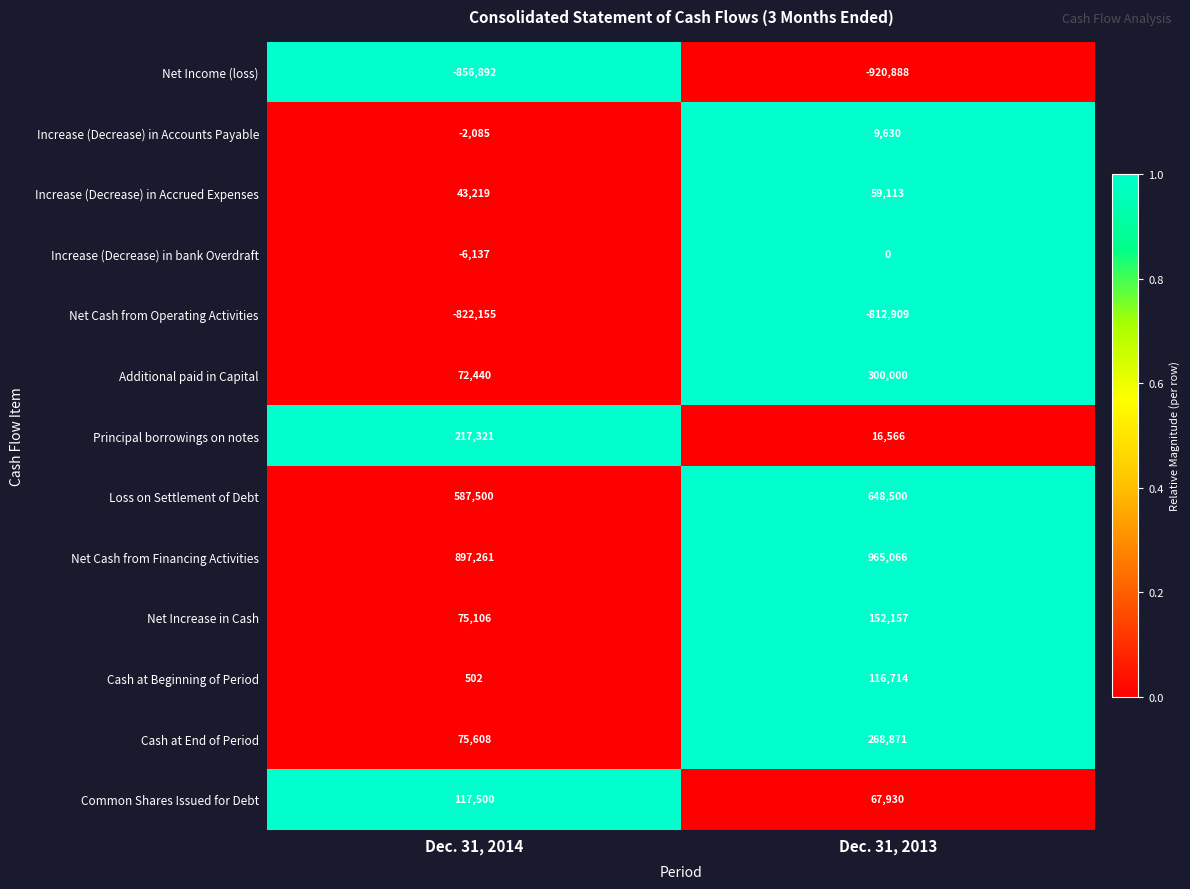

Rank the categories by Principal borrowings on notes value from highest to lowest.

Dec. 31, 2014, Dec. 31, 2013